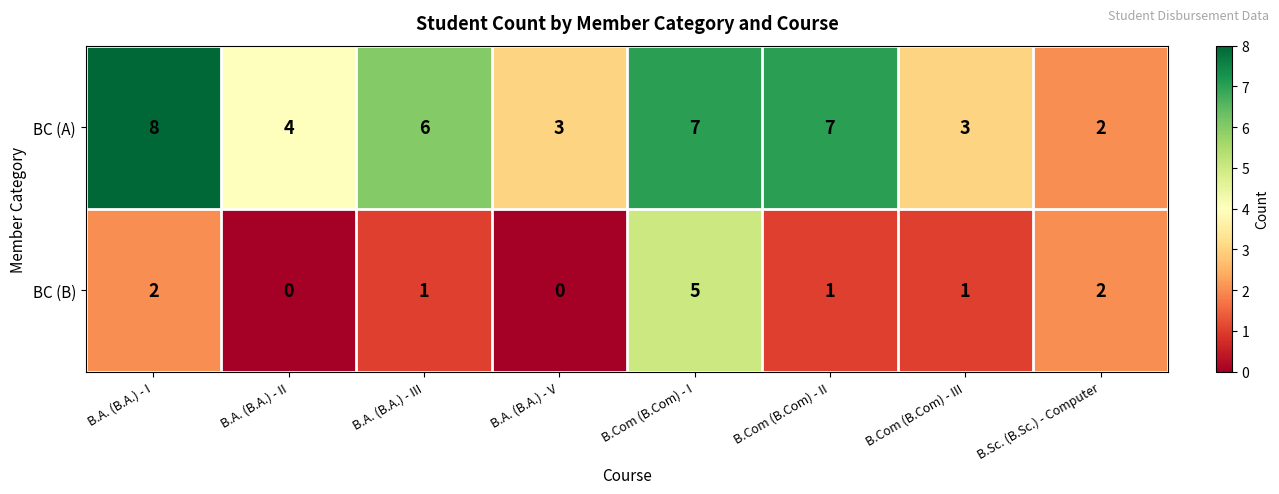

At B.A. (B.A.) - V, list the series in order from largest to smallest.

BC (A), BC (B)